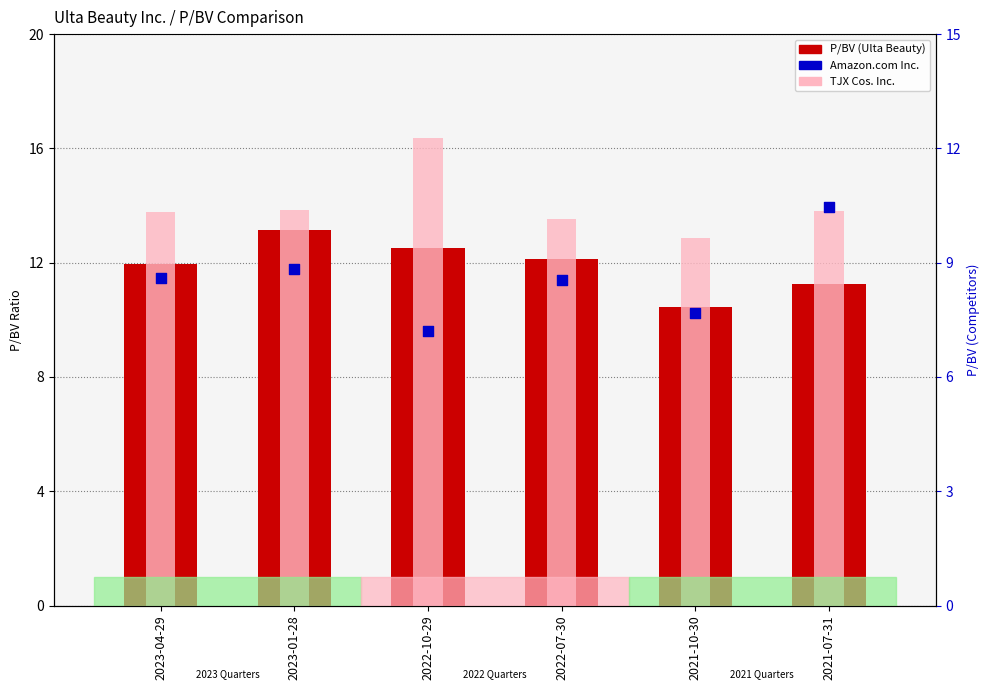

What is the total value across all series at 2023-04-29?

34.4